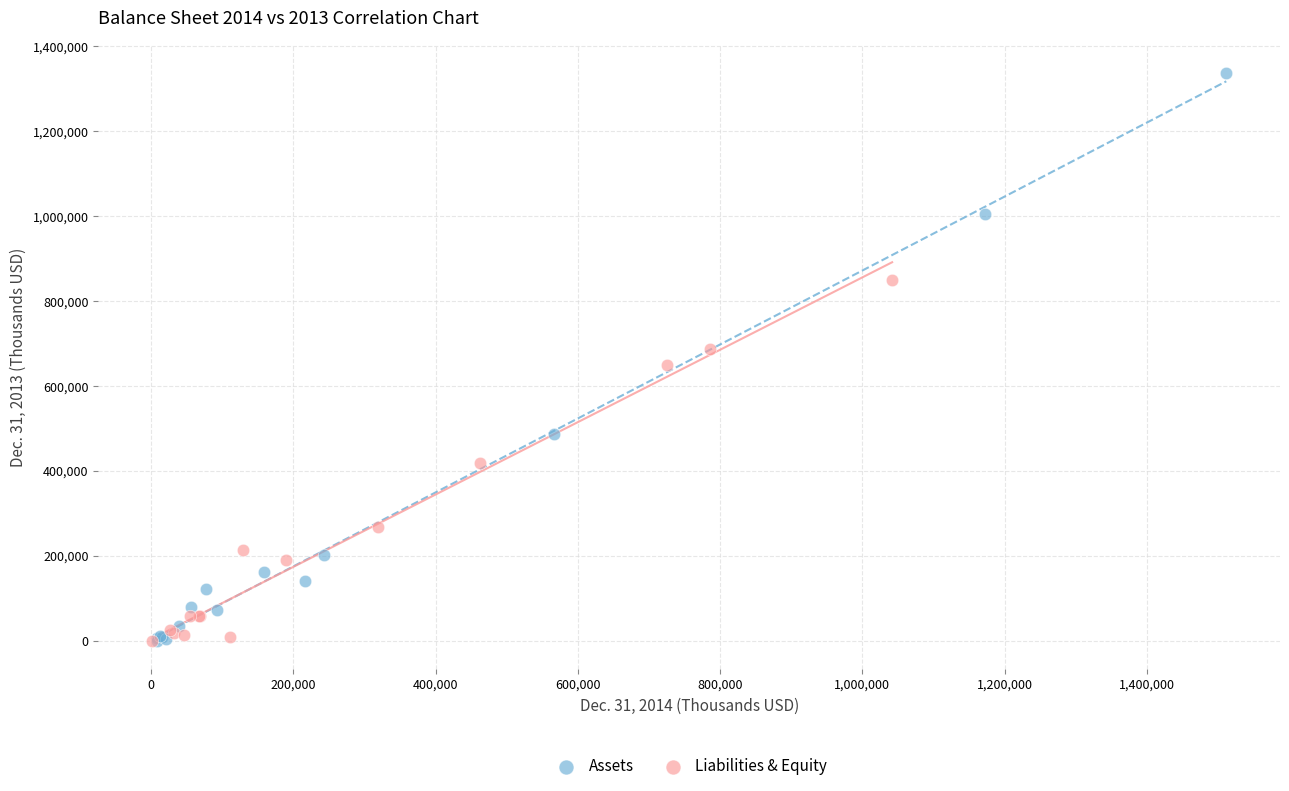

Which series contains the highest Y value?

Assets